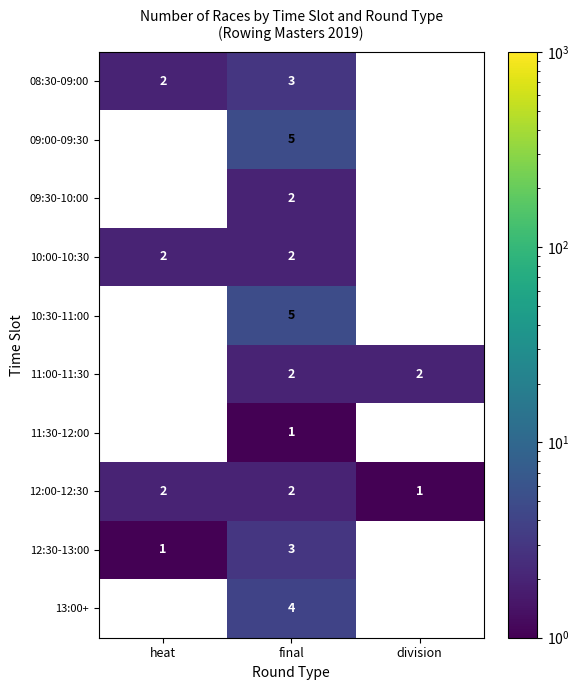

At which label is 12:00-12:30 closest to 1?

division